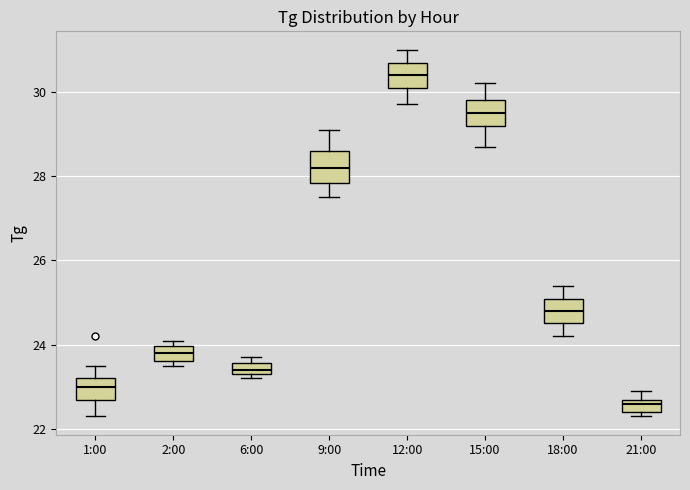

Where is the lower edge of the box for 9:00 on the y-axis? The values are not printed on the chart, so give them approximately, as read against the axis.

27.8